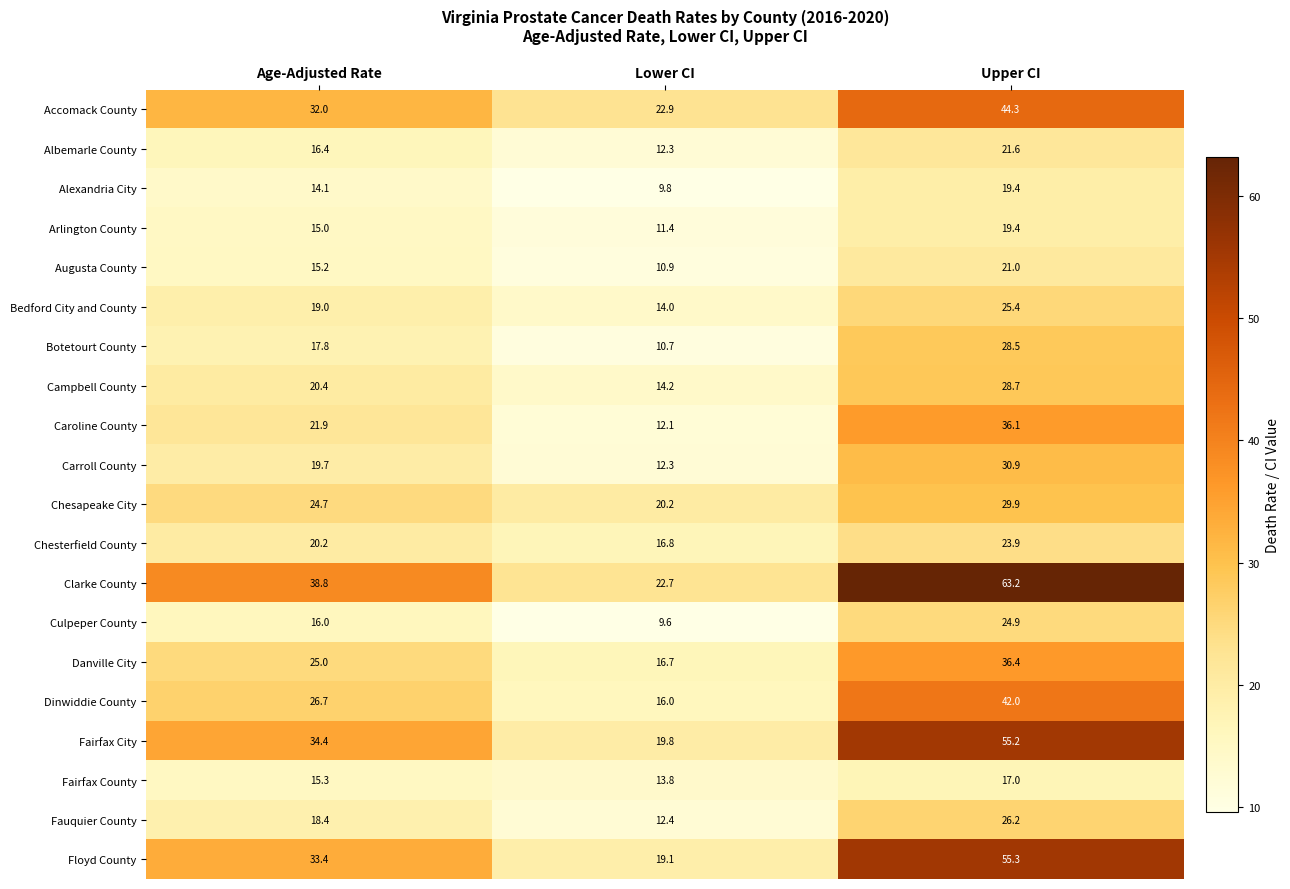

What is the greatest value displayed?

63.2